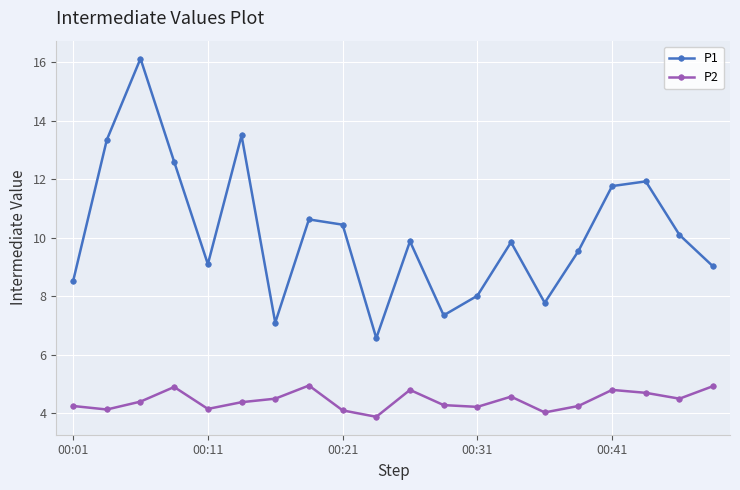

What is the highest value of the P1 series?

16.1